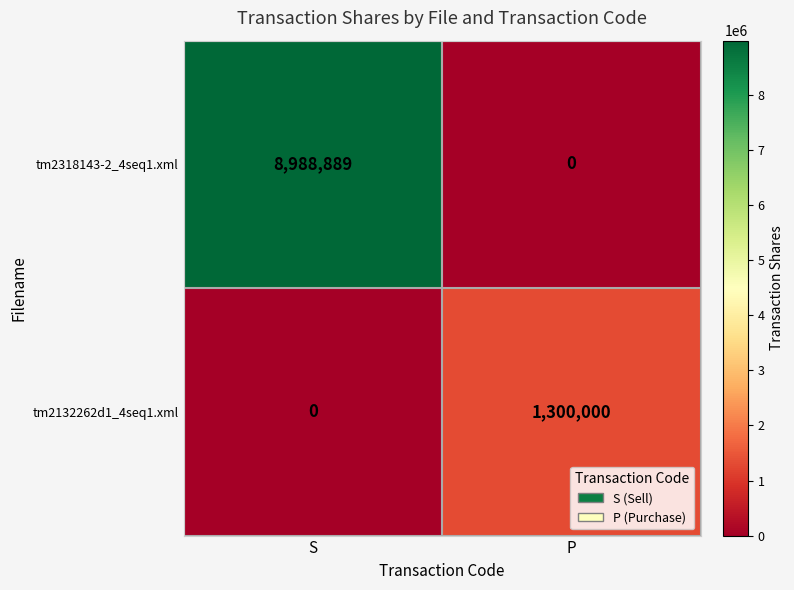

What is the maximum value shown in the chart?

8988889